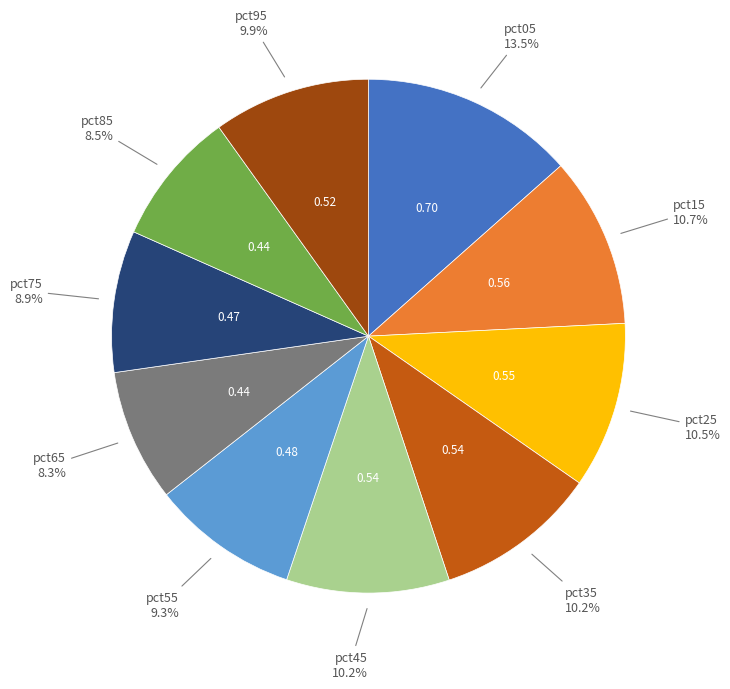

Does any single category account for the majority?

No